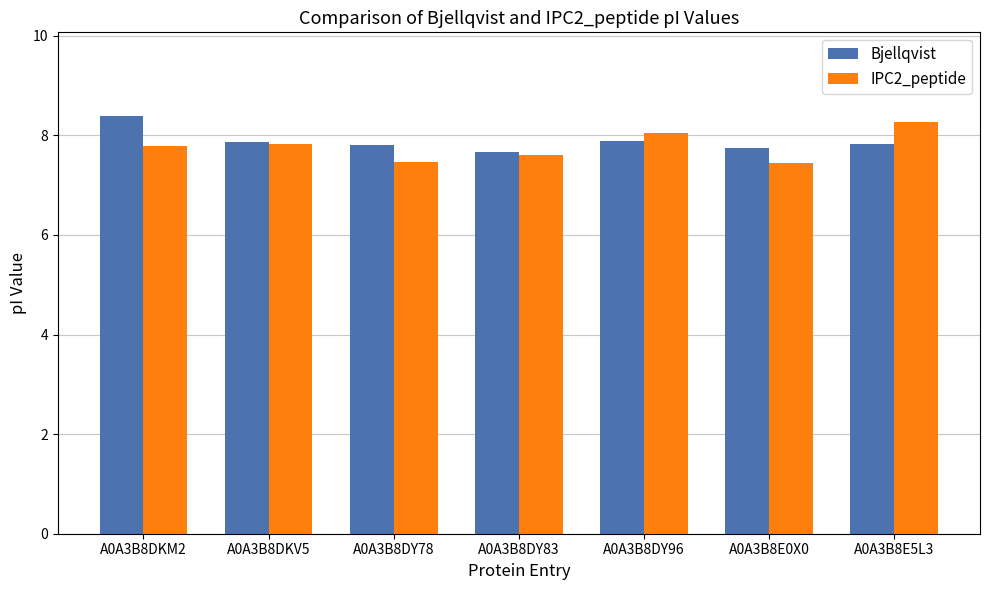

At A0A3B8DKM2, list the series in order from largest to smallest.

Bjellqvist, IPC2_peptide